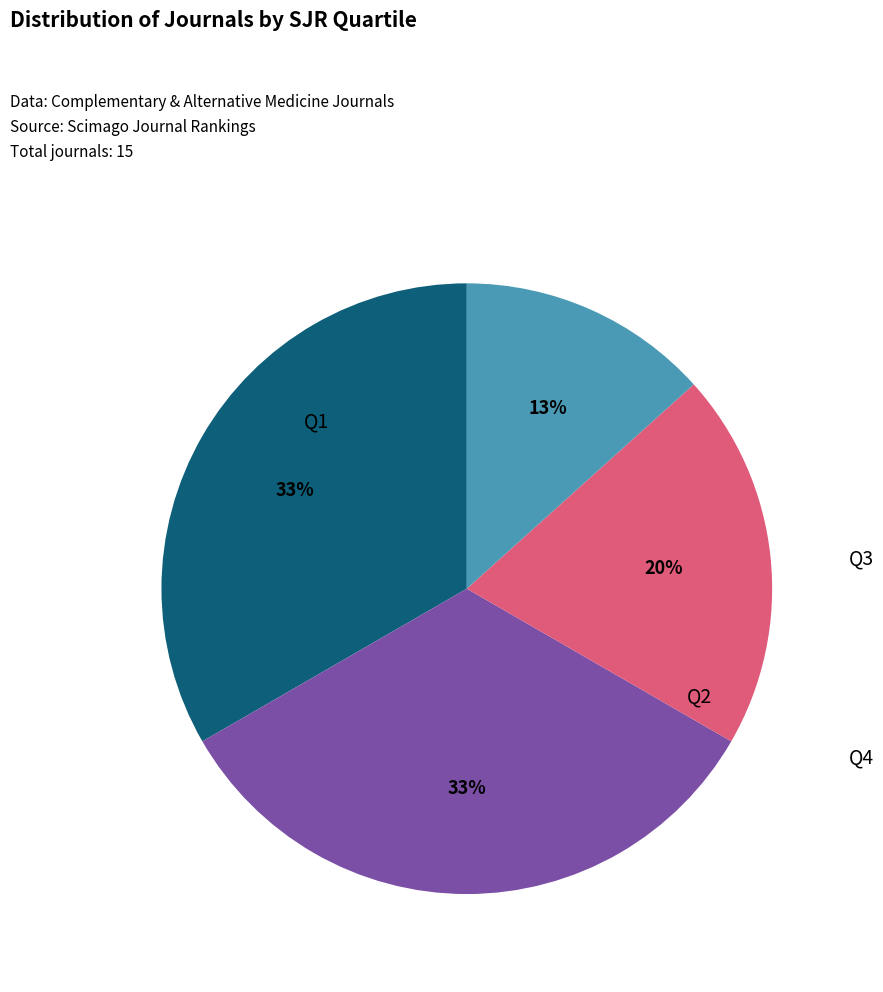

What percentage is the Q2 slice, to the nearest percent?

33%